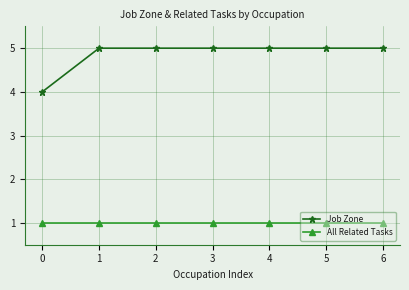

What is the total value across all series at 1?

6